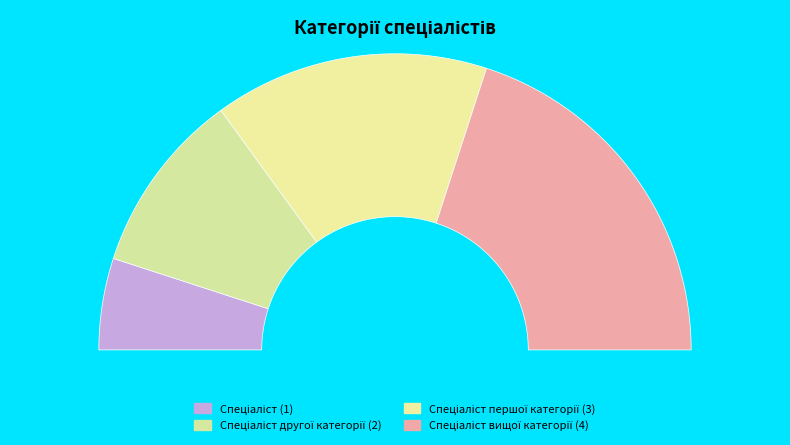

Is the sum of Спеціаліст першої категорії and Спеціаліст вищої категорії greater than half?

Yes